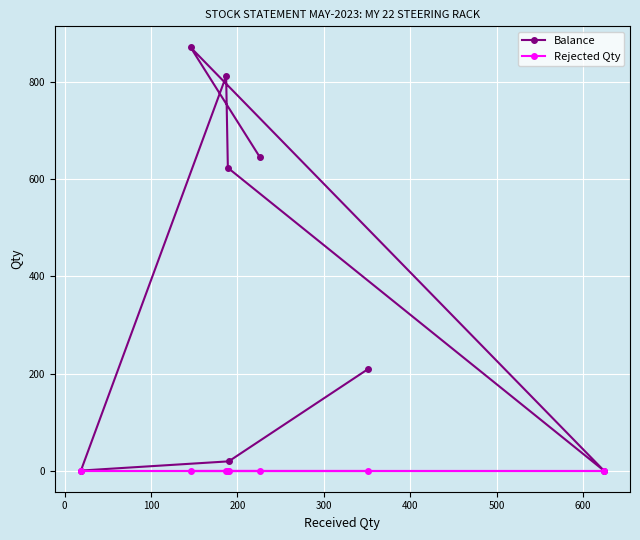

List the series in order of their peak value, highest first.

Balance, Rejected Qty